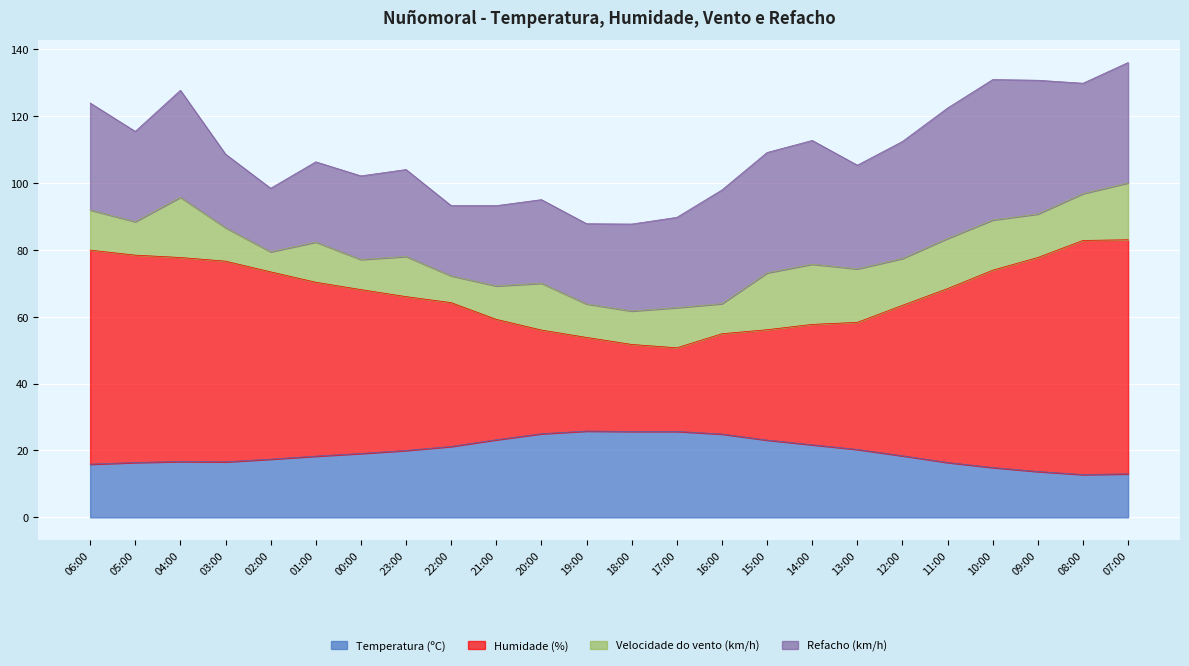

What is the label of the 7th point from the right?

13:00